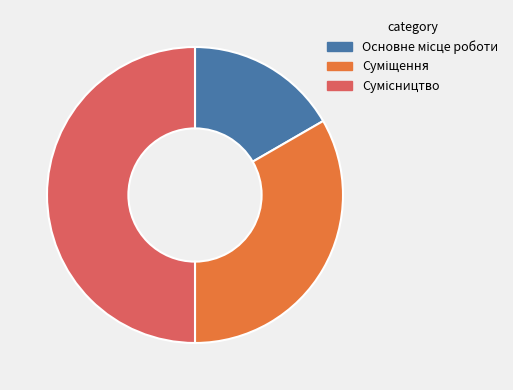

Is the sum of Сумісництво and Основне місце роботи greater than half?

Yes